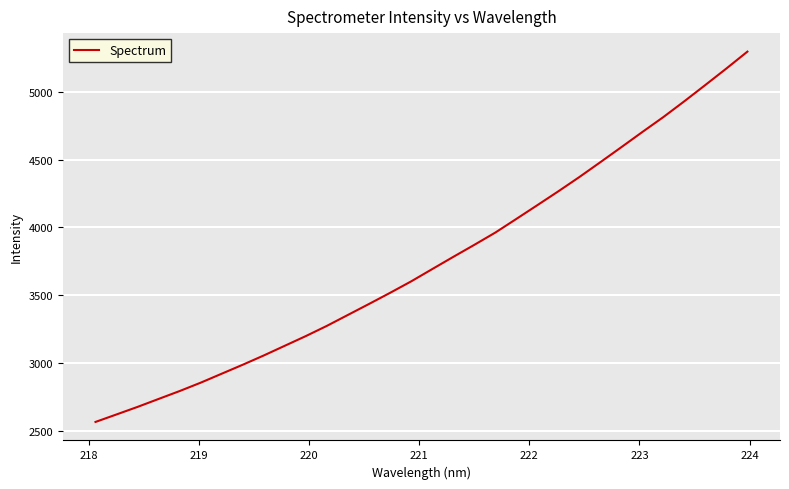

What is the smallest value displayed?

2563.9